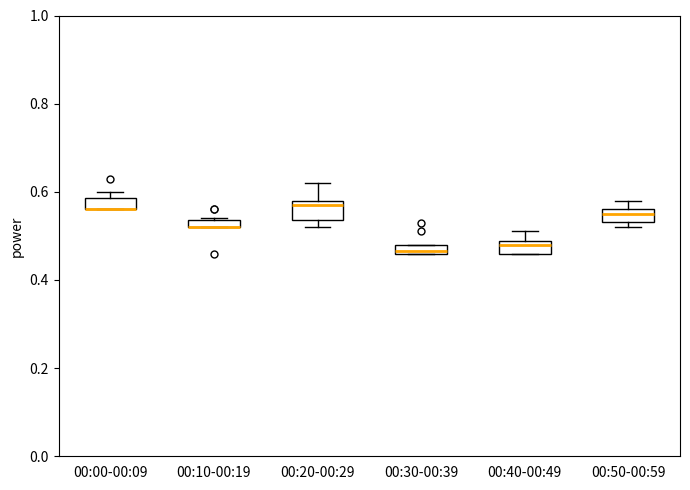

Where does the upper whisker of the box for 00:20-00:29 end on the y-axis? The values are not printed on the chart, so give them approximately, as read against the axis.

0.62